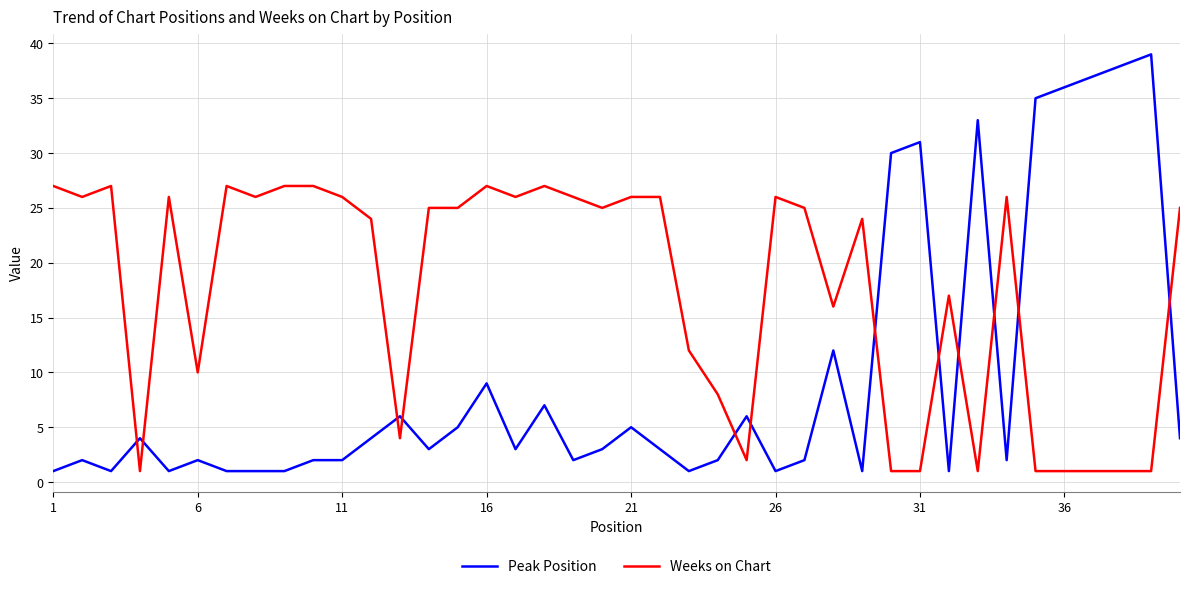

How many times do Peak Position and Weeks on Chart cross each other?

12